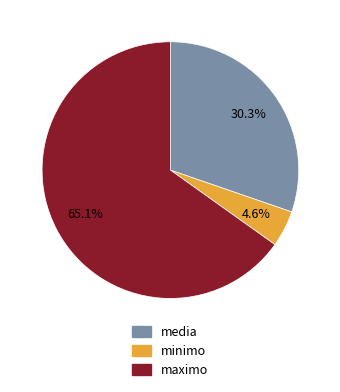

The maximo slice represents 51% of the pie. True or false?

False